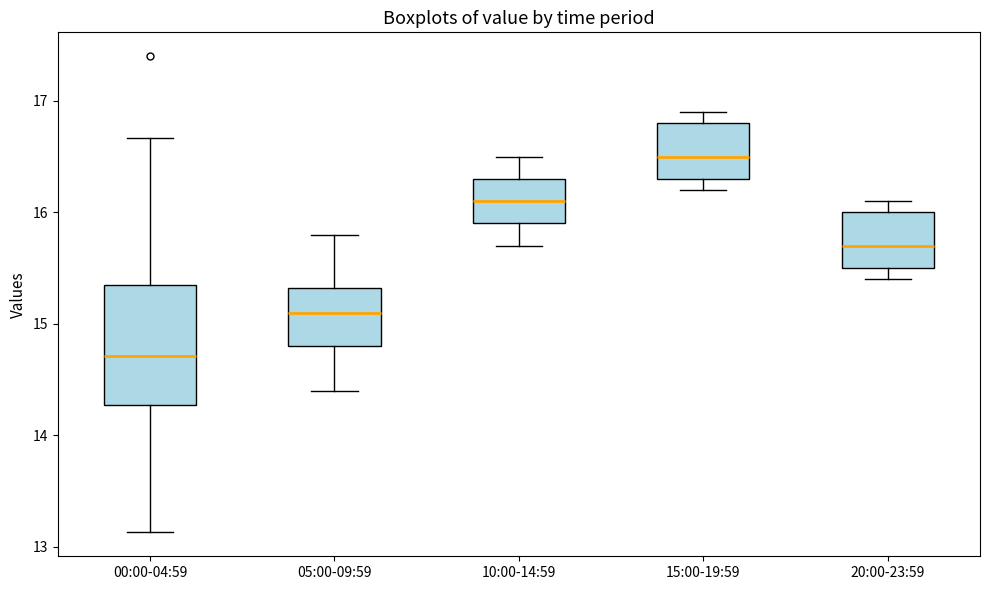

Where is the upper edge of the box for 10:00-14:59 on the y-axis? The values are not printed on the chart, so give them approximately, as read against the axis.

16.3